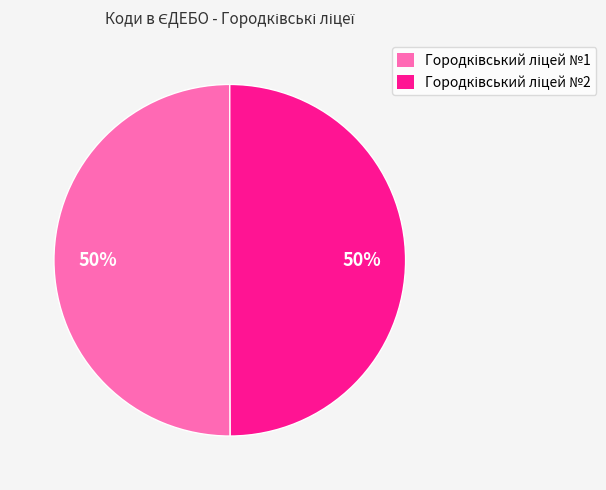

How many segments does this pie chart have?

2